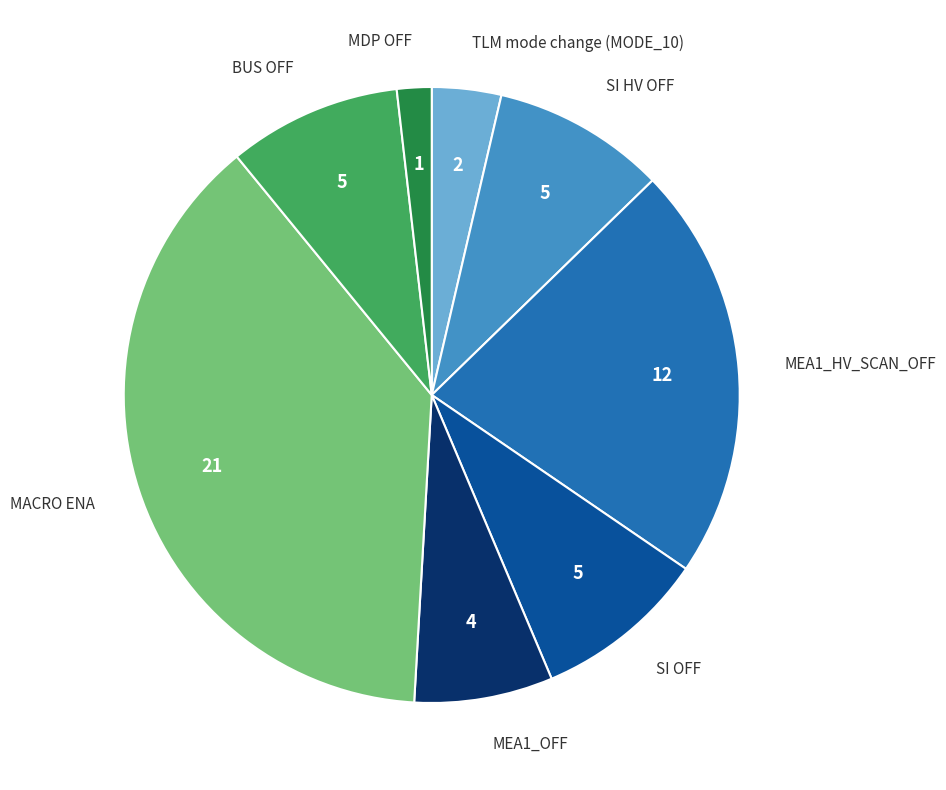

How many segments does this pie chart have?

8